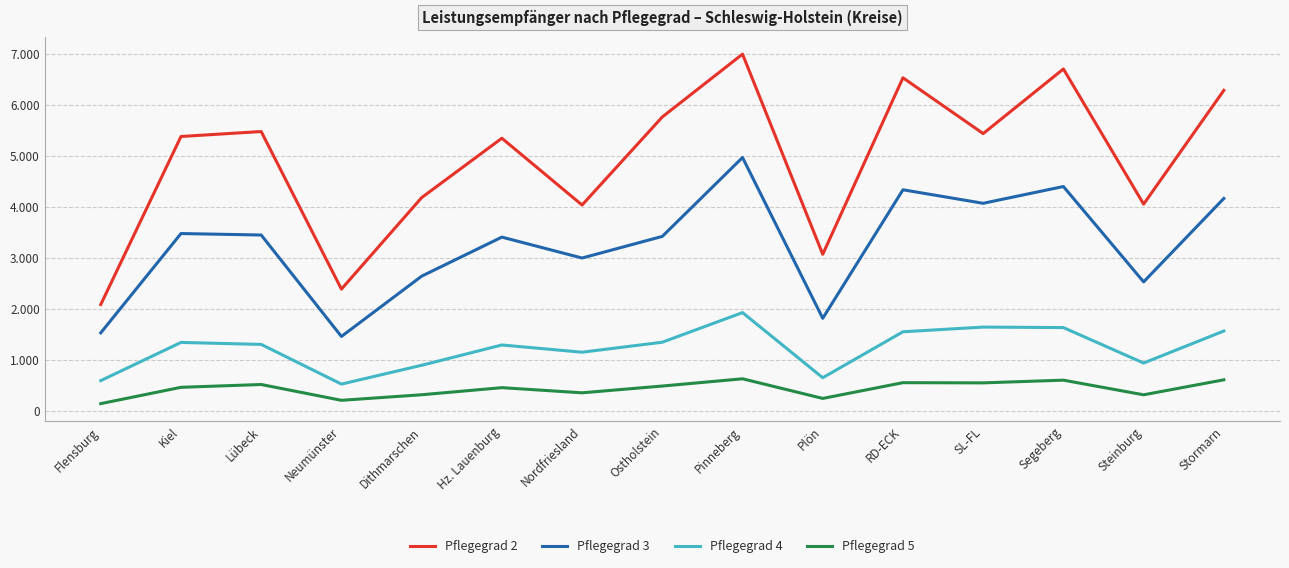

True or false: Pflegegrad 4 and Pflegegrad 2 cross at least once.

False